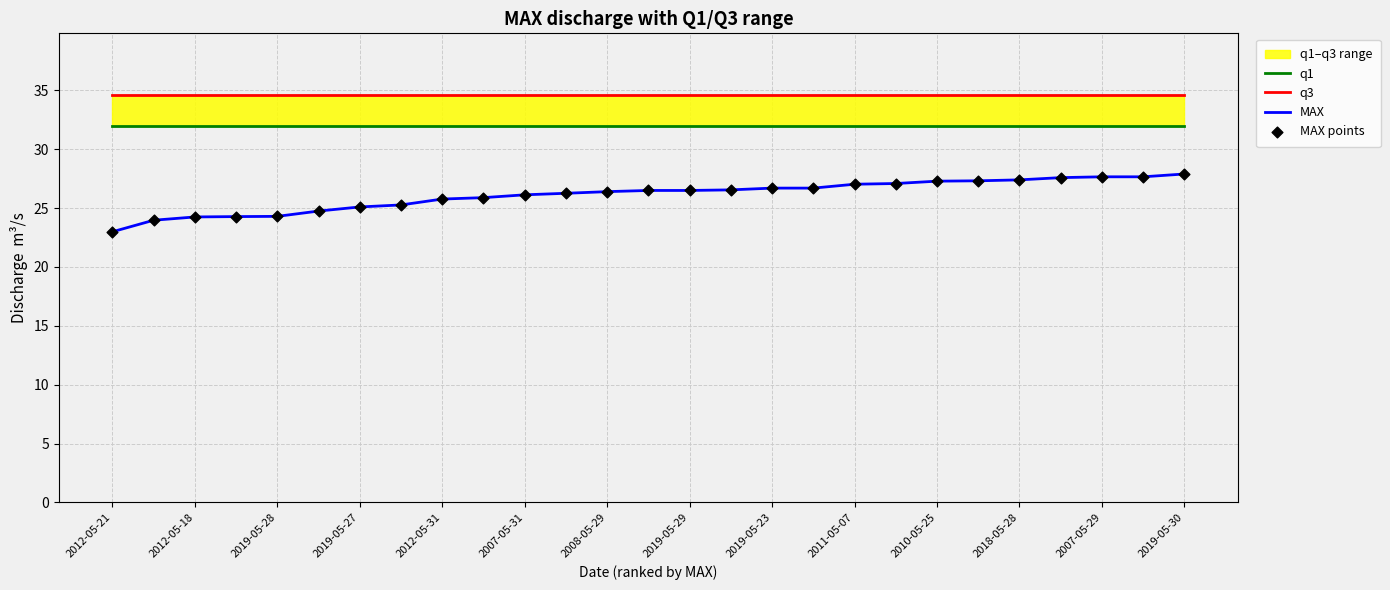

Which series has the widest spread of Y values?

MAX